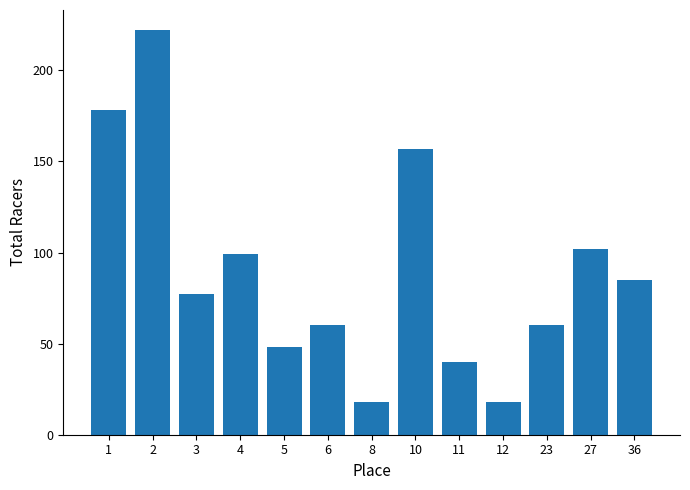

What is the difference between the maximum and second lowest values?

204